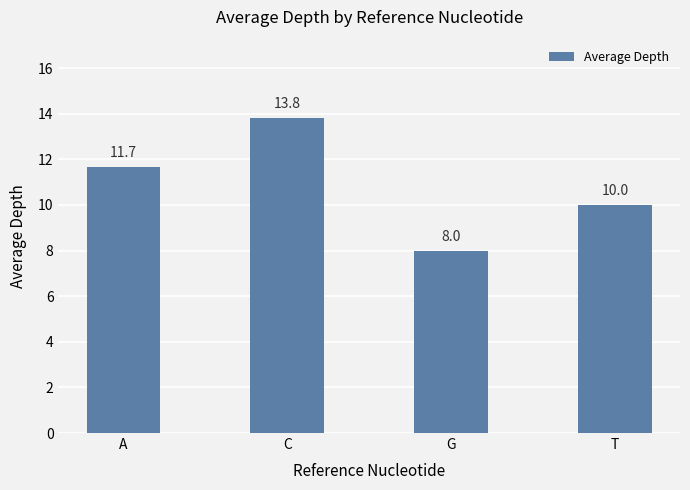

List the labels in order of value, smallest first.

G, T, A, C